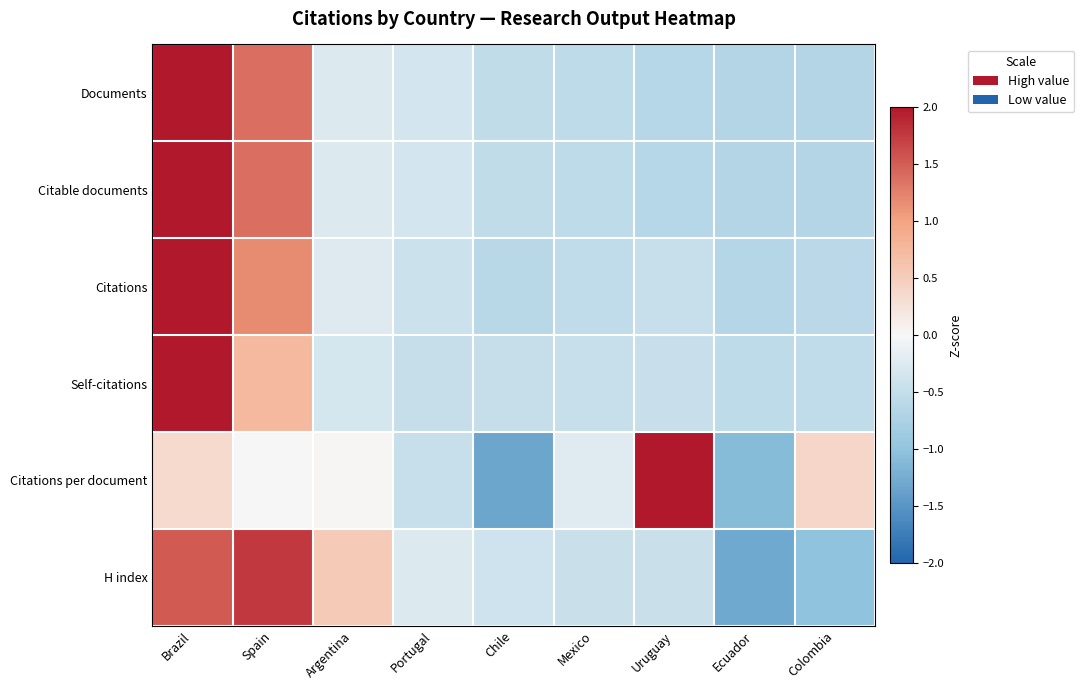

Reading left to right, extract all data points from this chart.

Documents: Brazil=2.2	Spain=1.4	Argentina=-0.3	Portugal=-0.4	Chile=-0.5	Mexico=-0.6	Uruguay=-0.6	Ecuador=-0.7	Colombia=-0.7
Citable documents: Brazil=2.2	Spain=1.4	Argentina=-0.3	Portugal=-0.4	Chile=-0.5	Mexico=-0.6	Uruguay=-0.6	Ecuador=-0.7	Colombia=-0.7
Citations: Brazil=2.4	Spain=1.2	Argentina=-0.2	Portugal=-0.4	Chile=-0.6	Mexico=-0.5	Uruguay=-0.5	Ecuador=-0.6	Colombia=-0.6
Self-citations: Brazil=2.6	Spain=0.7	Argentina=-0.3	Portugal=-0.5	Chile=-0.5	Mexico=-0.5	Uruguay=-0.5	Ecuador=-0.6	Colombia=-0.5
Citations per document: Brazil=0.3	Spain=-0.0	Argentina=0.0	Portugal=-0.5	Chile=-1.3	Mexico=-0.2	Uruguay=2.3	Ecuador=-1.1	Colombia=0.4
H index: Brazil=1.5	Spain=1.8	Argentina=0.5	Portugal=-0.3	Chile=-0.4	Mexico=-0.4	Uruguay=-0.4	Ecuador=-1.3	Colombia=-1.0